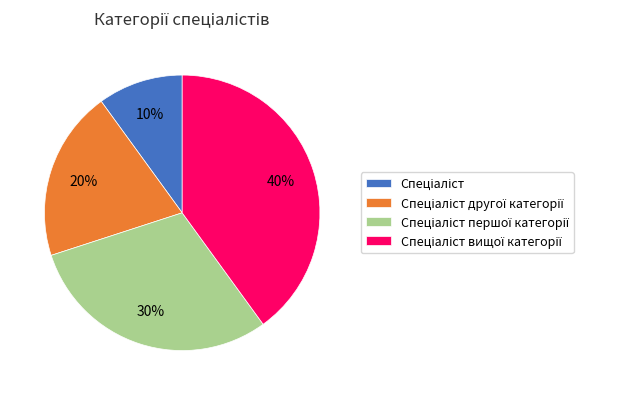

Is there any slice that represents more than half of the pie?

No